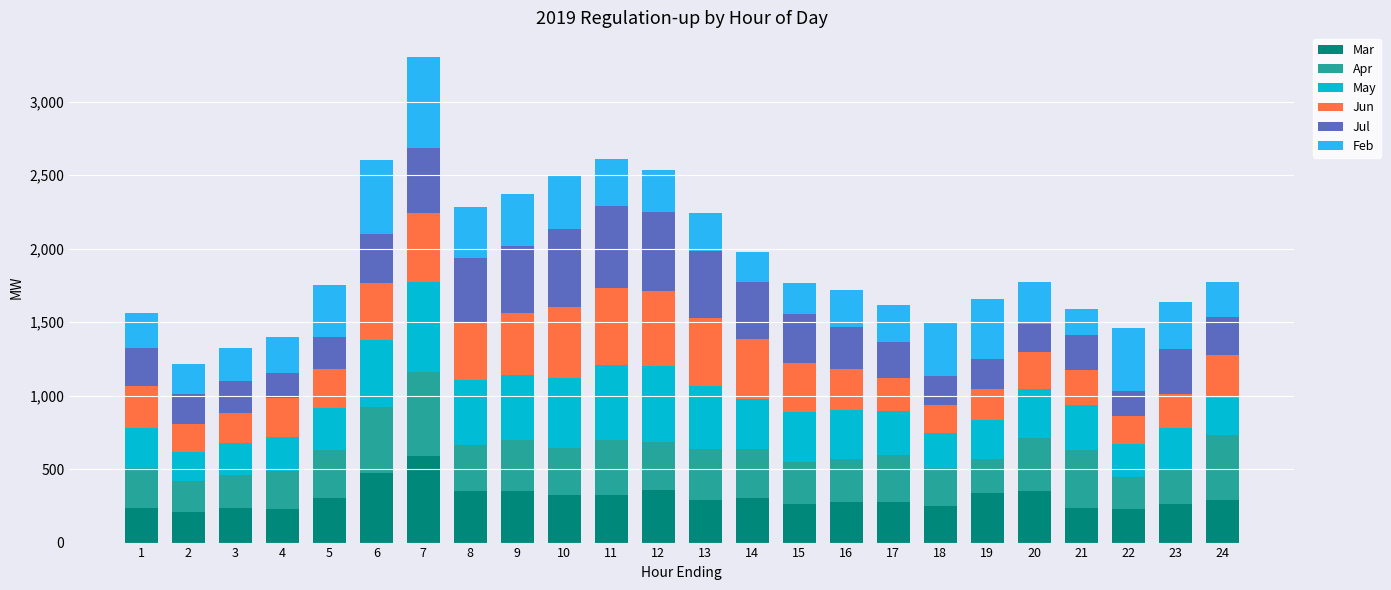

At which category is the sum across all series the highest?

7